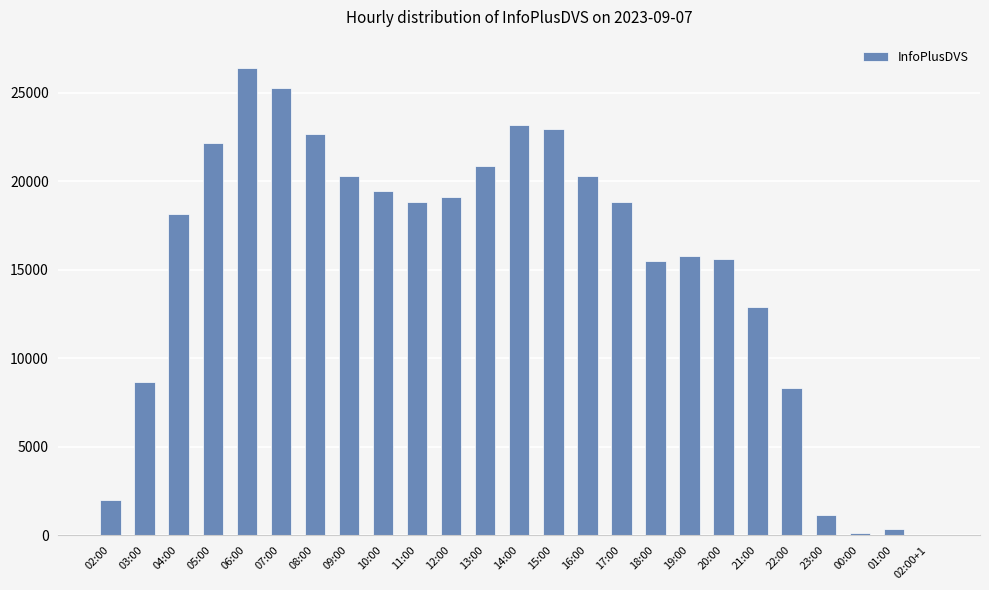

Are the bars horizontal?

No